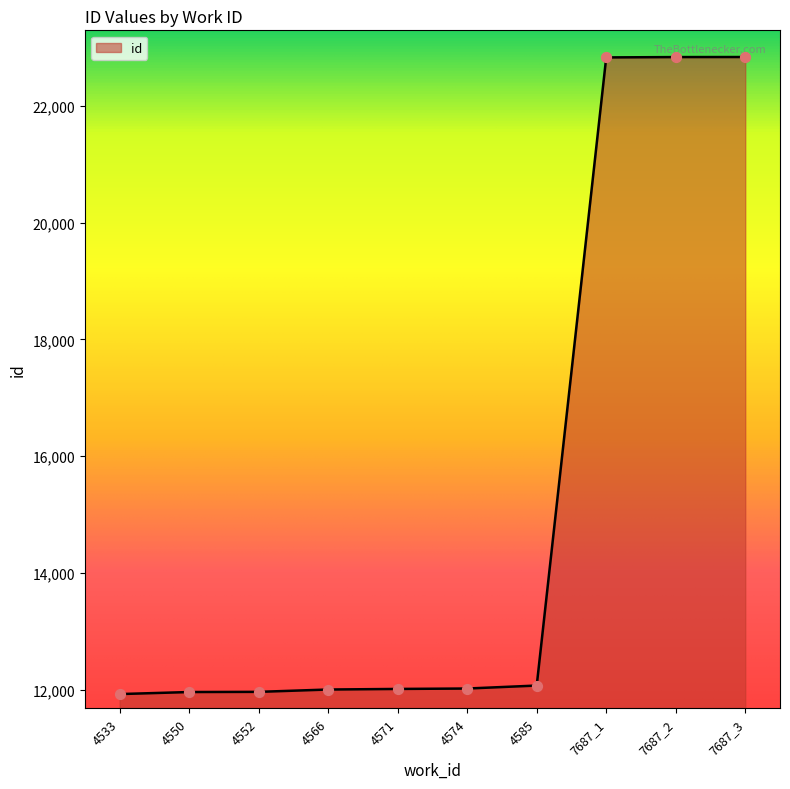

What is the ratio of the value at 4574 to the value at 7687_2?

0.5